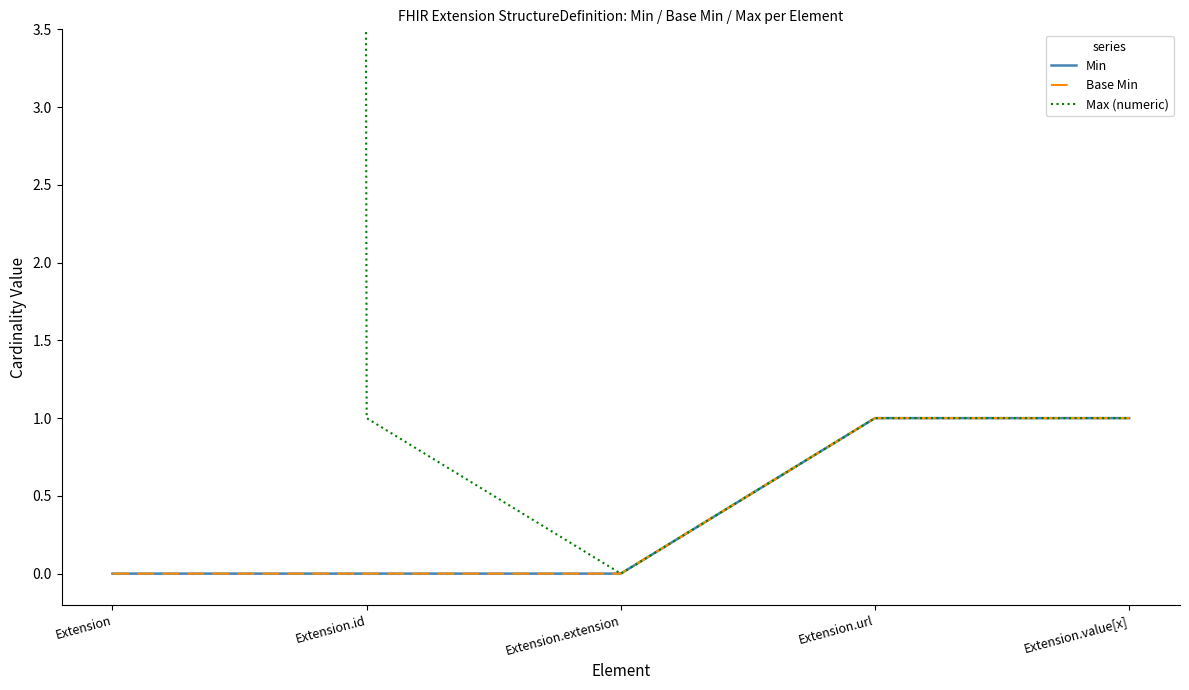

Is the value of Min at Extension.value[x] greater than the value of Base Min at Extension.value[x]?

No